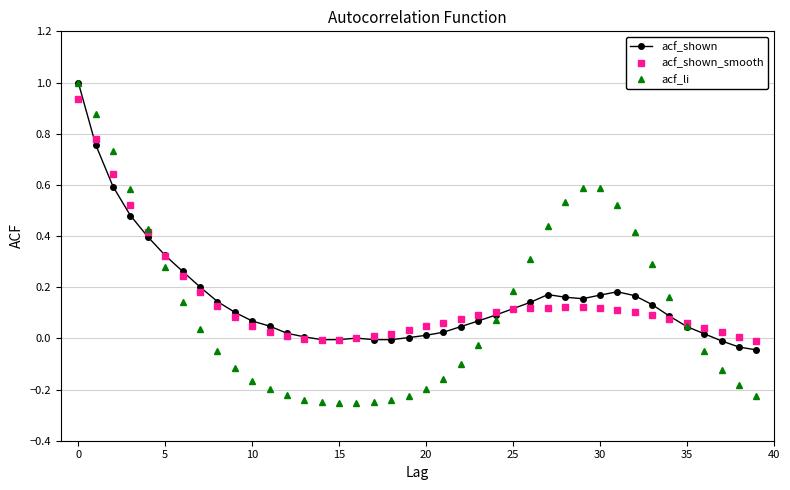

What is the maximum value for acf_shown?

1.0